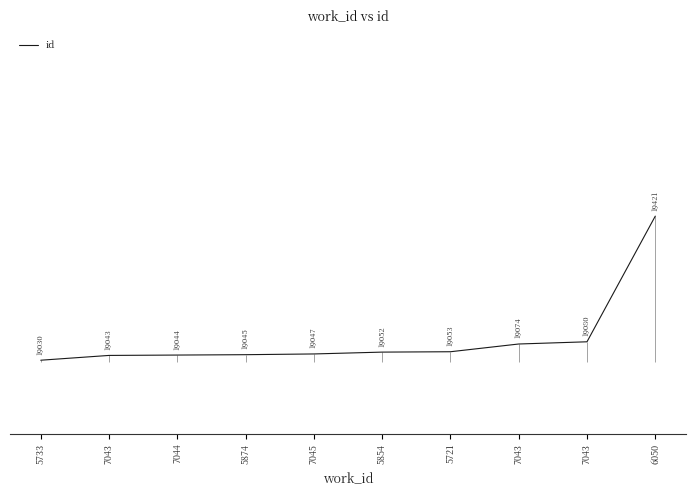

List the labels in order of value, smallest first.

5733, 7043, 7044, 5874, 7045, 5854, 5721, 7043, 7043, 6050